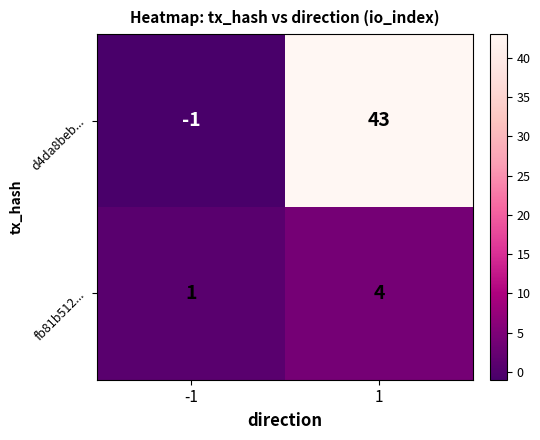

At which category is the sum across all series the highest?

1